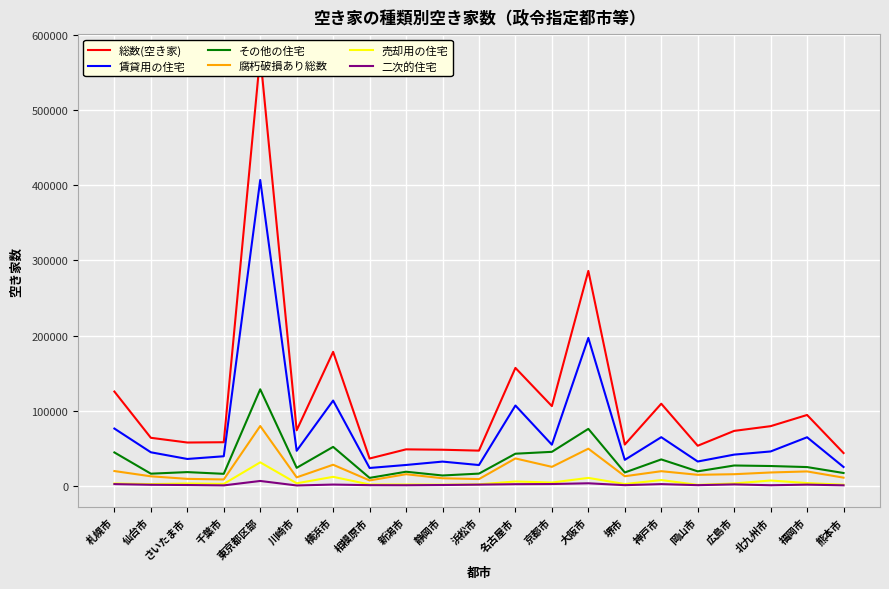

Where is 賃貸用の住宅 nearest to the value 215400?

大阪市